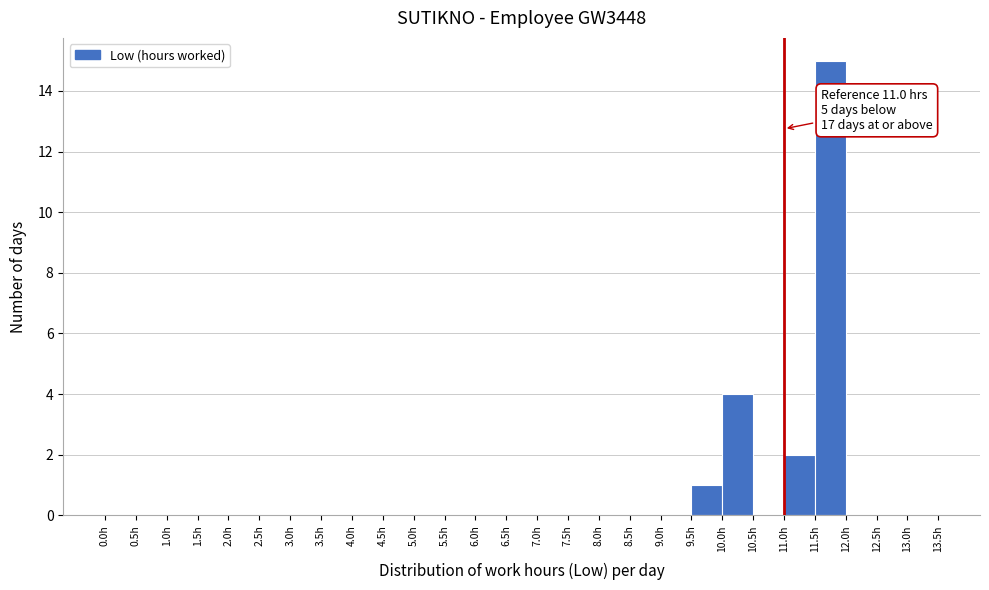

Over which range of the x-axis is the bar tallest?

11.5 to 12.0